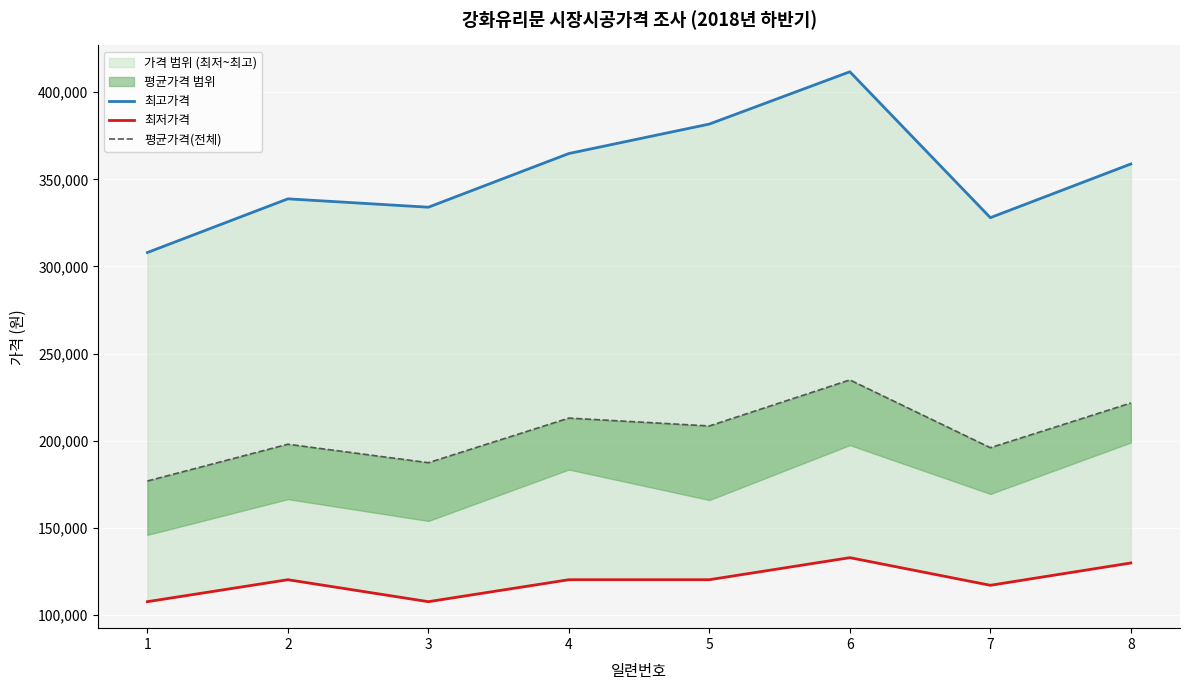

Reading left to right, extract all data points from this chart.

최고가격: 1=308000	2=338800	3=334000	4=364800	5=381700	6=411700	7=328000	8=358800
최저가격: 1=107700	2=120300	3=107700	4=120300	5=120300	6=132950	7=117100	8=129900
평균가격(전체): 1=176925	2=198025	3=187425	4=213025	5=208500	6=234912	7=196025	8=221675